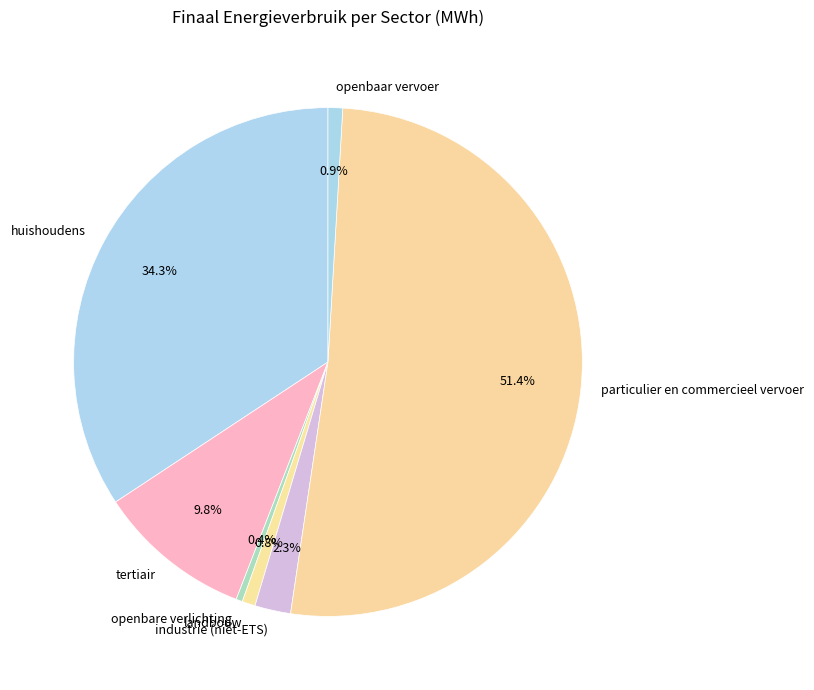

To the nearest percent, what is the combined percentage of tertiair and landbouw?

11%